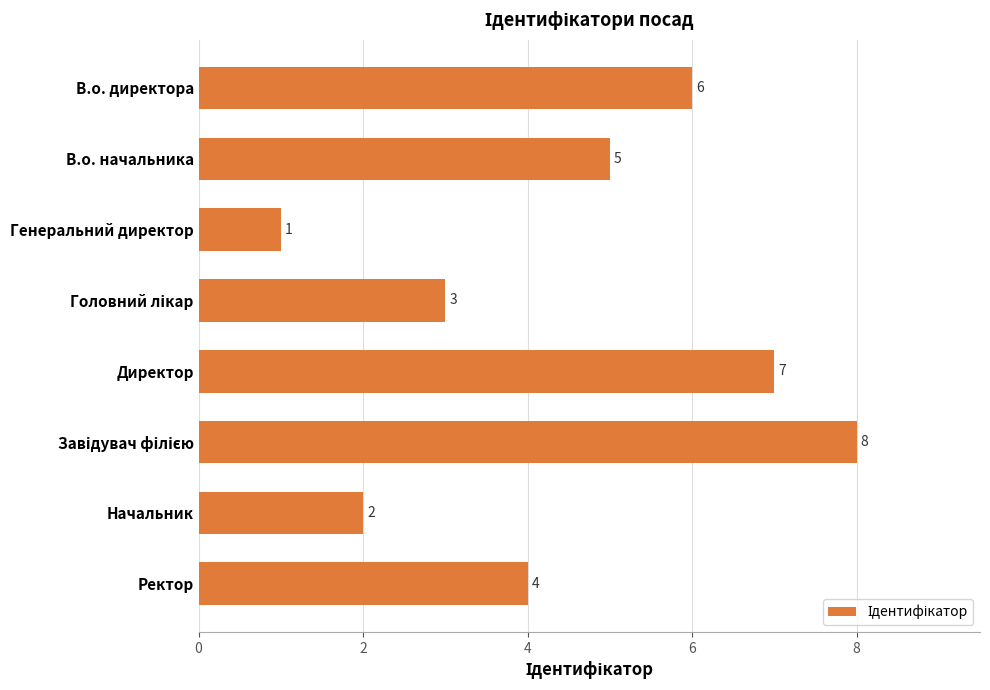

What is the smallest value displayed?

1